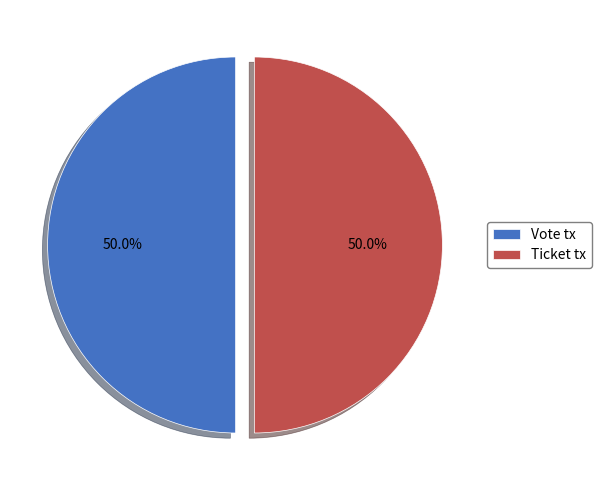

What percentage is NOT represented by Vote tx?

50.0%